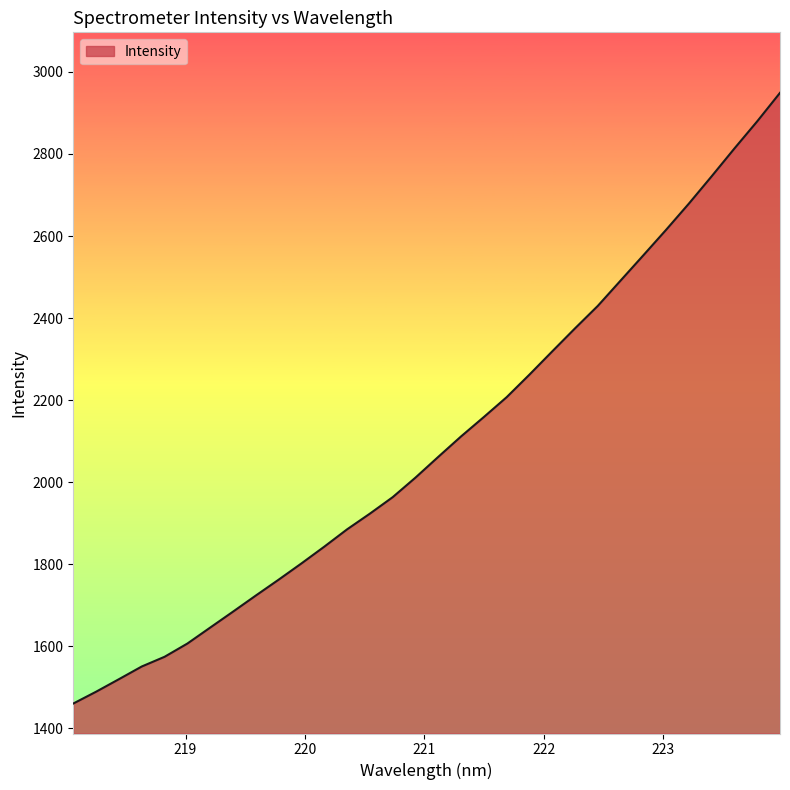

What is the greatest value displayed?

2949.0